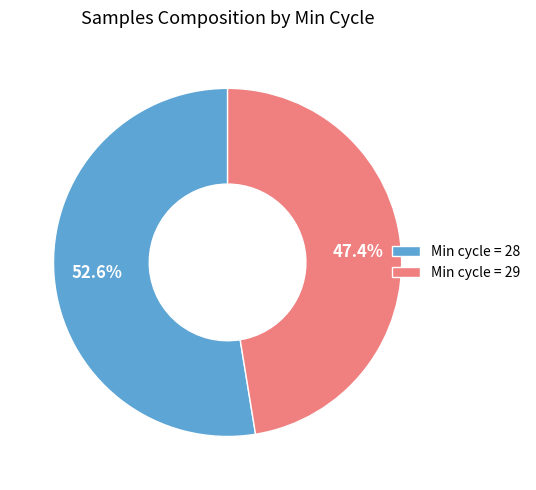

Count the number of slices in the pie.

2